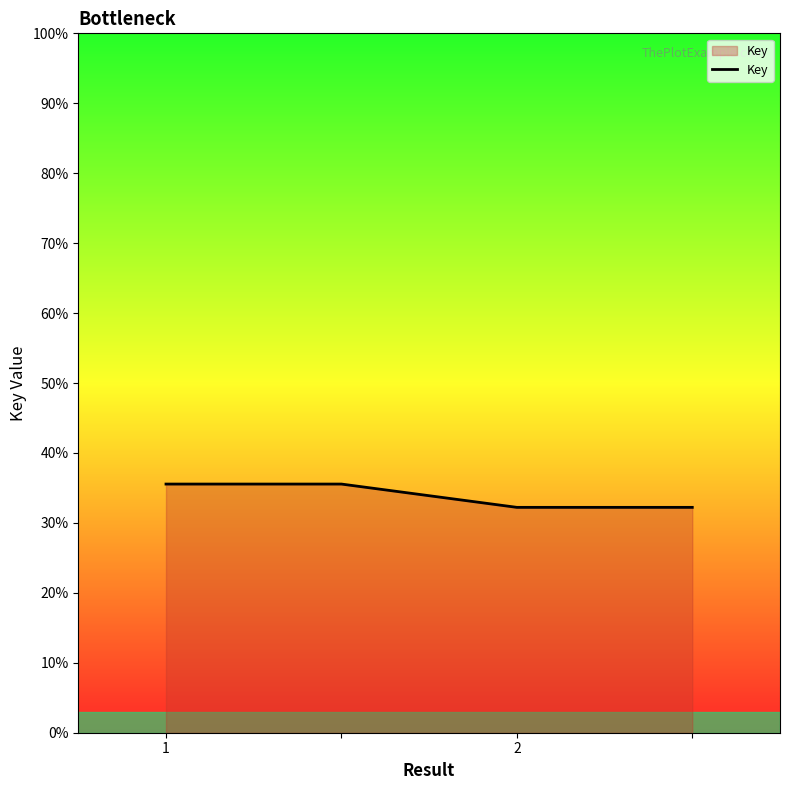

Does the chart display data point markers on the line(s)?

No